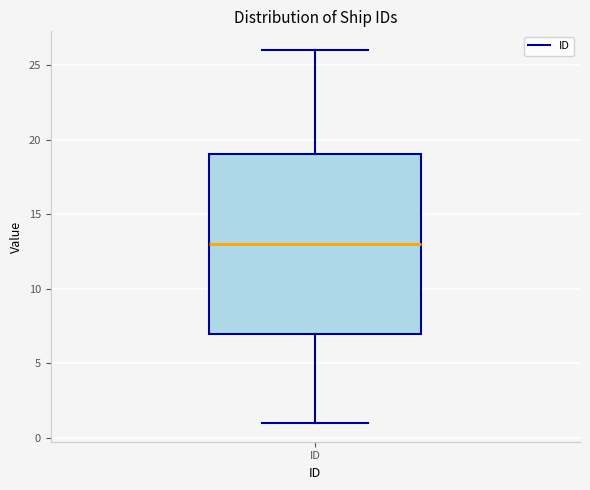

Transcribe this box plot: give where the median line is, the range the box spans, and where the two whiskers end, as read against the y-axis. The values are not printed on the chart, so give them approximately, as read against the axis.

median 13, box 7 to 19, whiskers 1 to 26